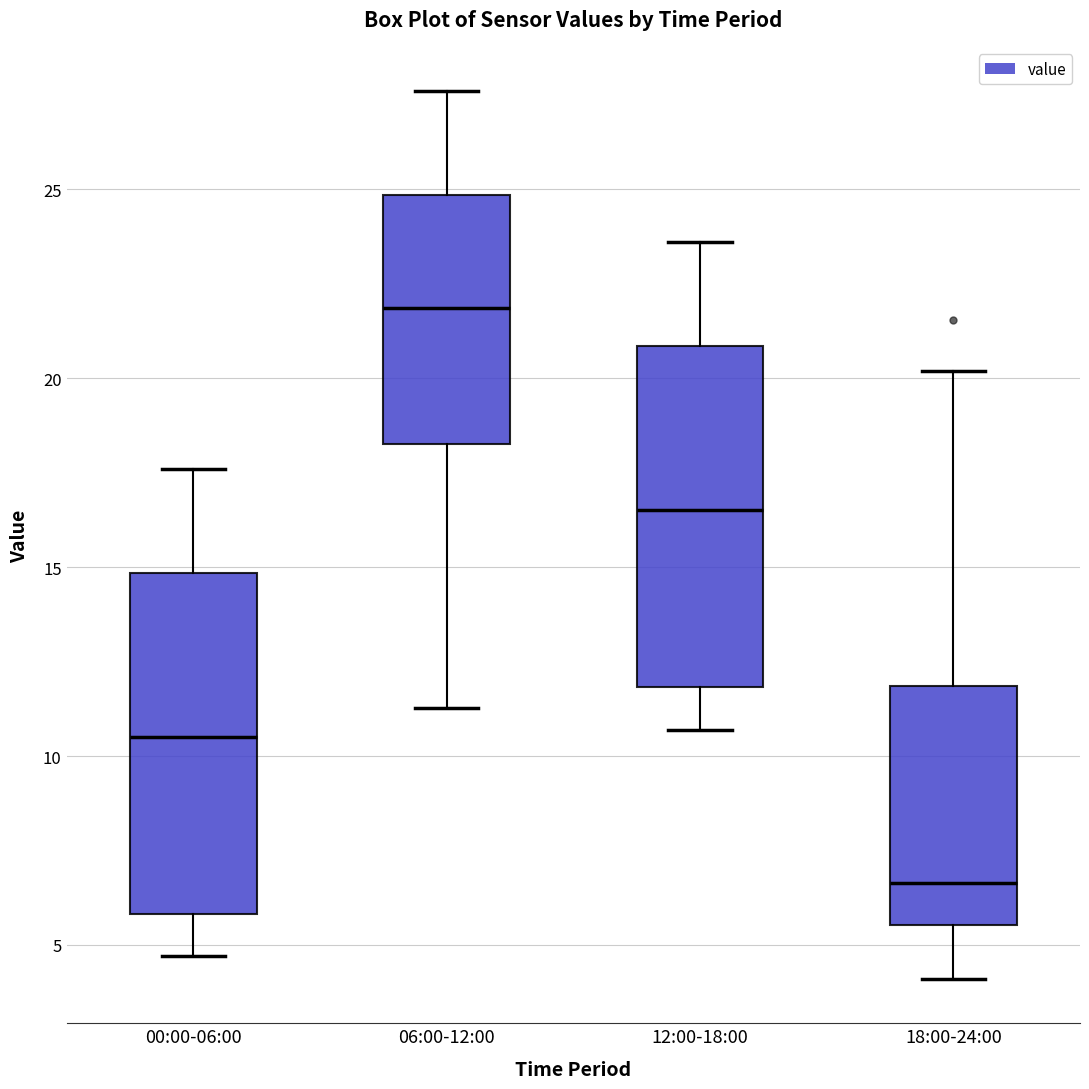

Reading left to right, transcribe this box plot: for each box, give where its median line is, the range the box spans, and where its two whiskers end, as read against the y-axis. The values are not printed on the chart, so give them approximately, as read against the axis.

00:00-06:00: median 10.5, box 6.0 to 15.0, whiskers 4.5 to 17.5
06:00-12:00: median 22.0, box 18.5 to 25.0, whiskers 11.5 to 27.5
12:00-18:00: median 16.5, box 12.0 to 21.0, whiskers 10.5 to 23.5
18:00-24:00: median 6.5, box 5.5 to 12.0, whiskers 4.0 to 20.0